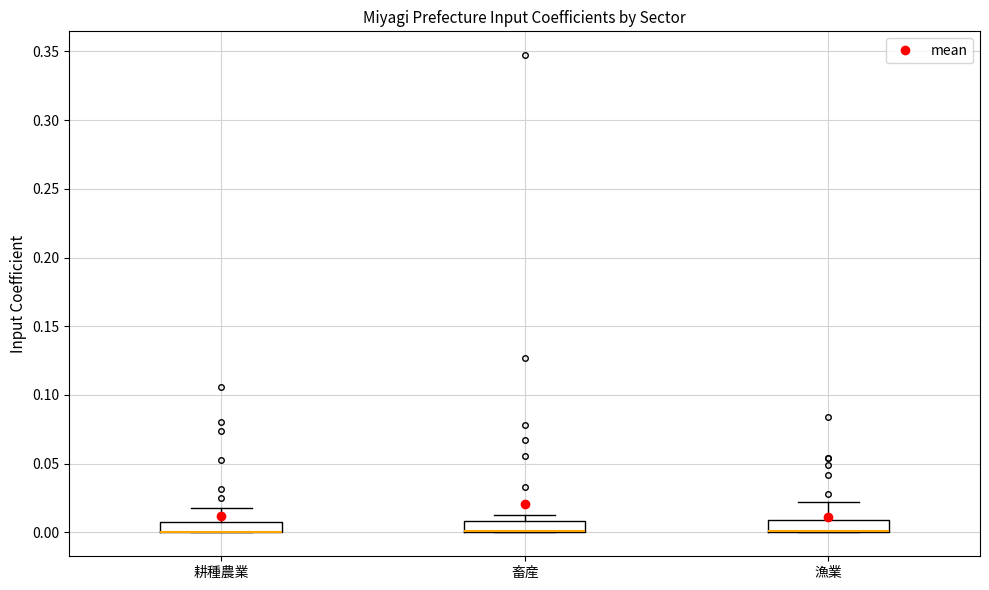

Where does the upper whisker of the box for 漁業 end on the y-axis? The values are not printed on the chart, so give them approximately, as read against the axis.

0.020